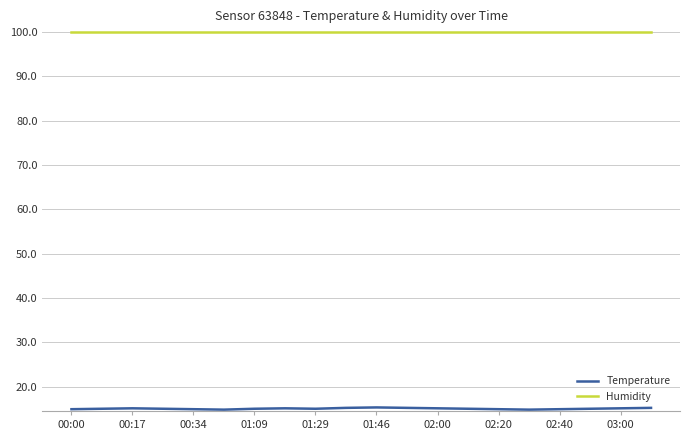

Which series has the largest total across all categories?

Humidity